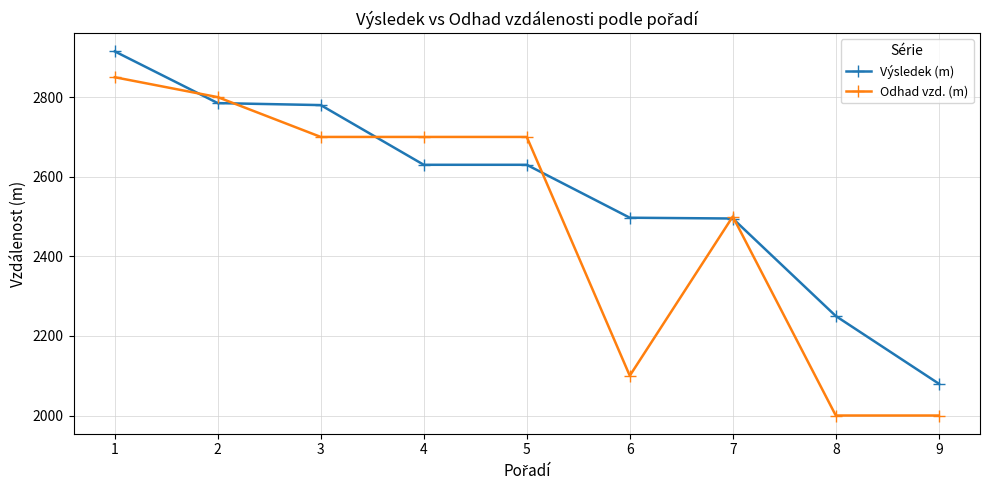

Which series has the largest range (max minus min)?

Odhad vzd. (m)